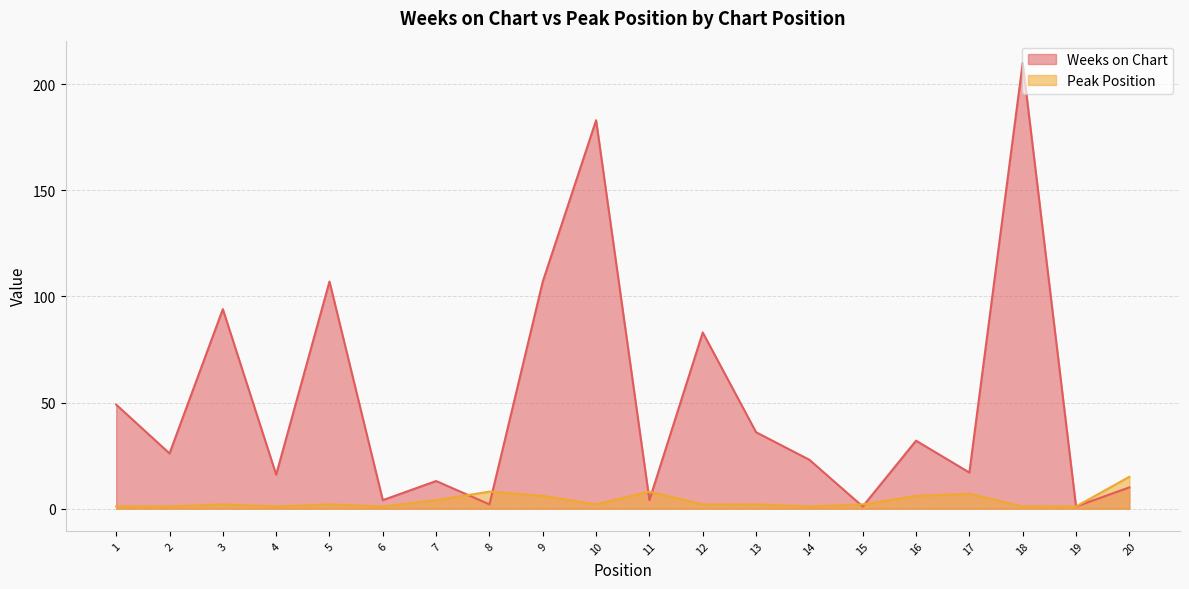

The Peak Position series shows 12 at 17. True or false?

False